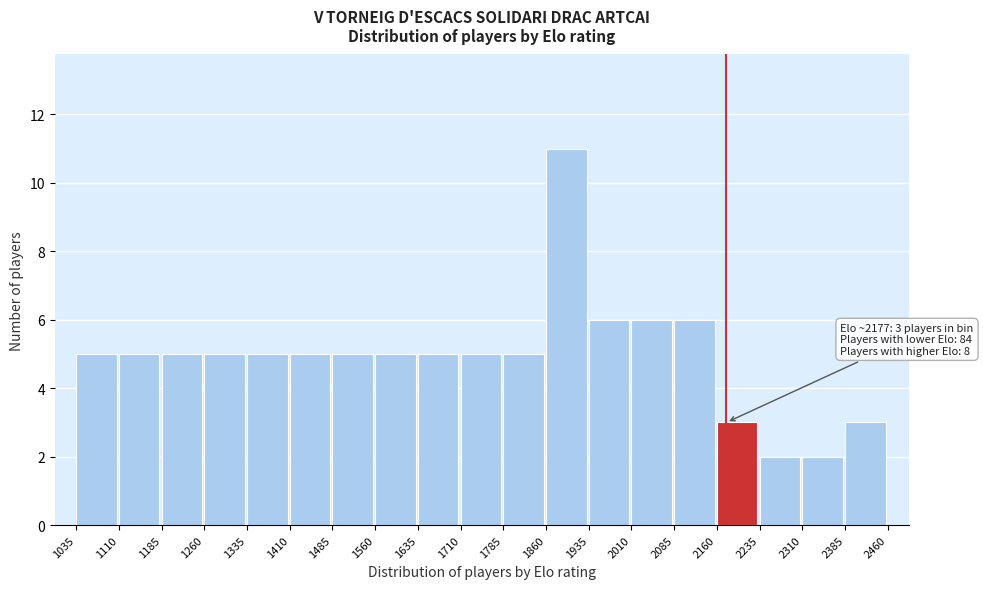

Which range on the x-axis has the tallest bar?

1860 to 1935